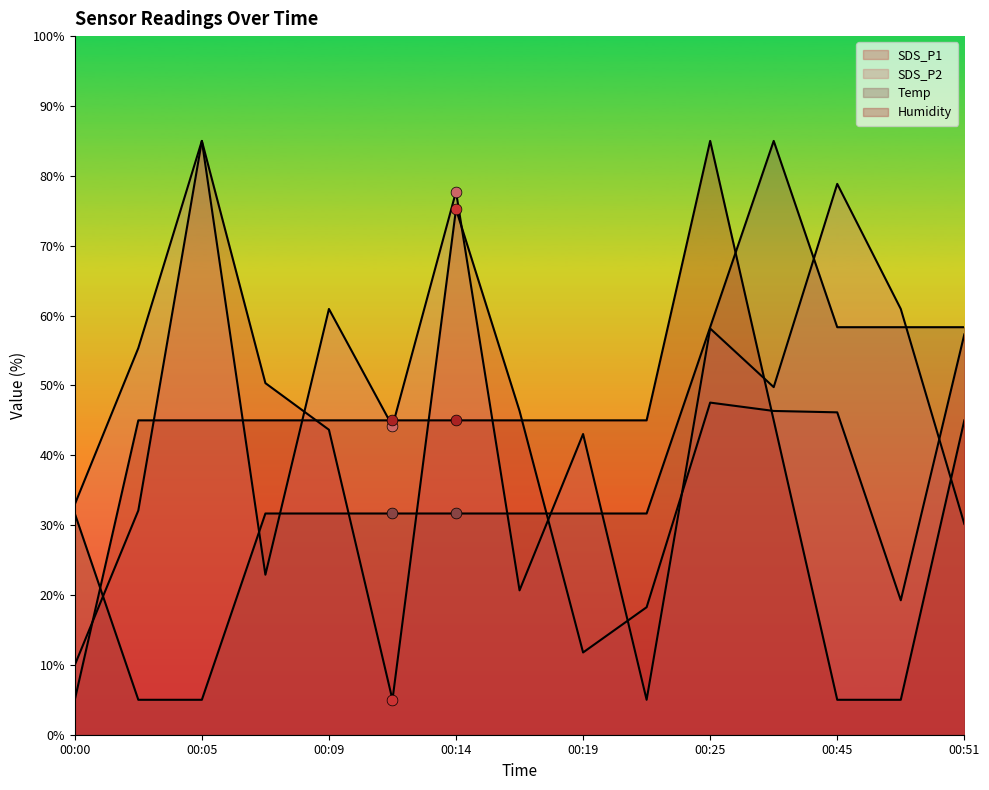

Which series reaches the minimum Y coordinate?

SDS_P1